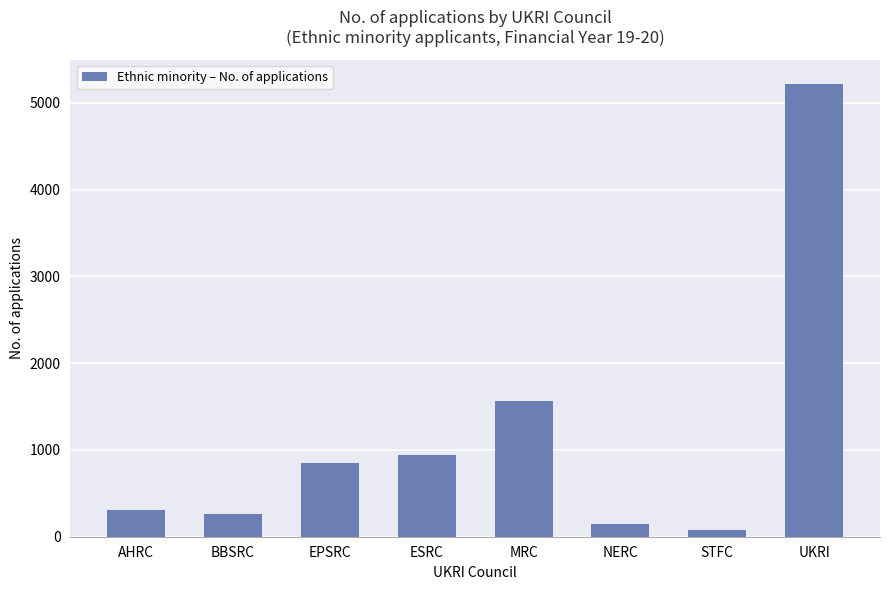

What value does the data have at MRC, to the nearest 10?

1560